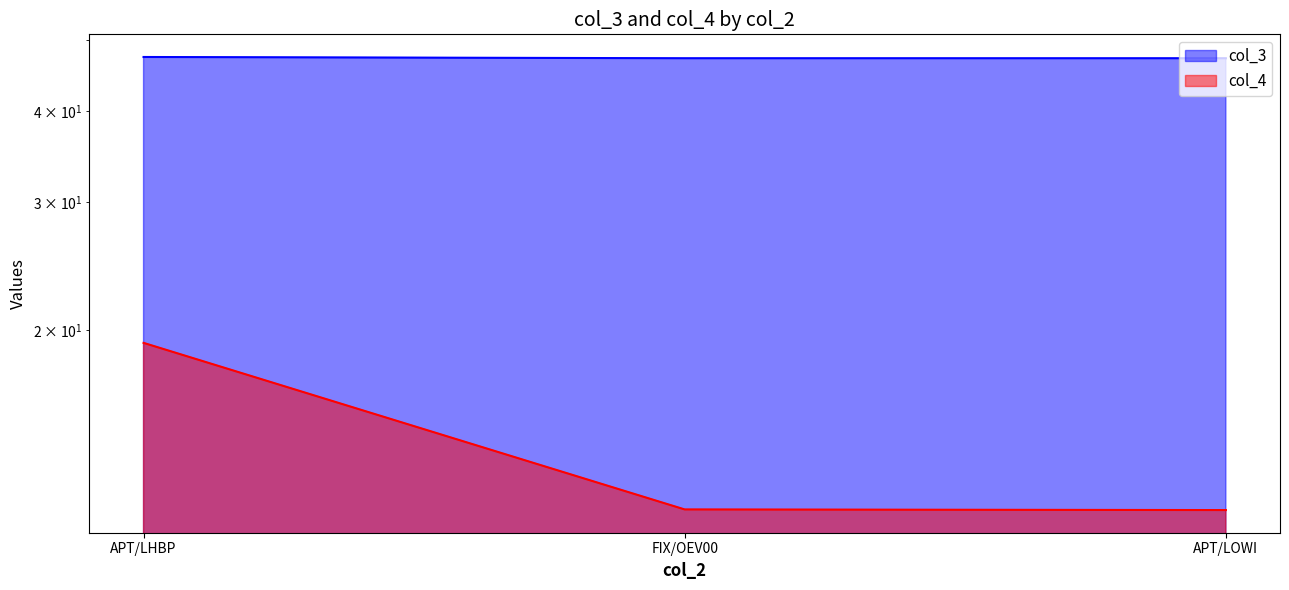

List the series in order of their overall mean, highest first.

col_3, col_4